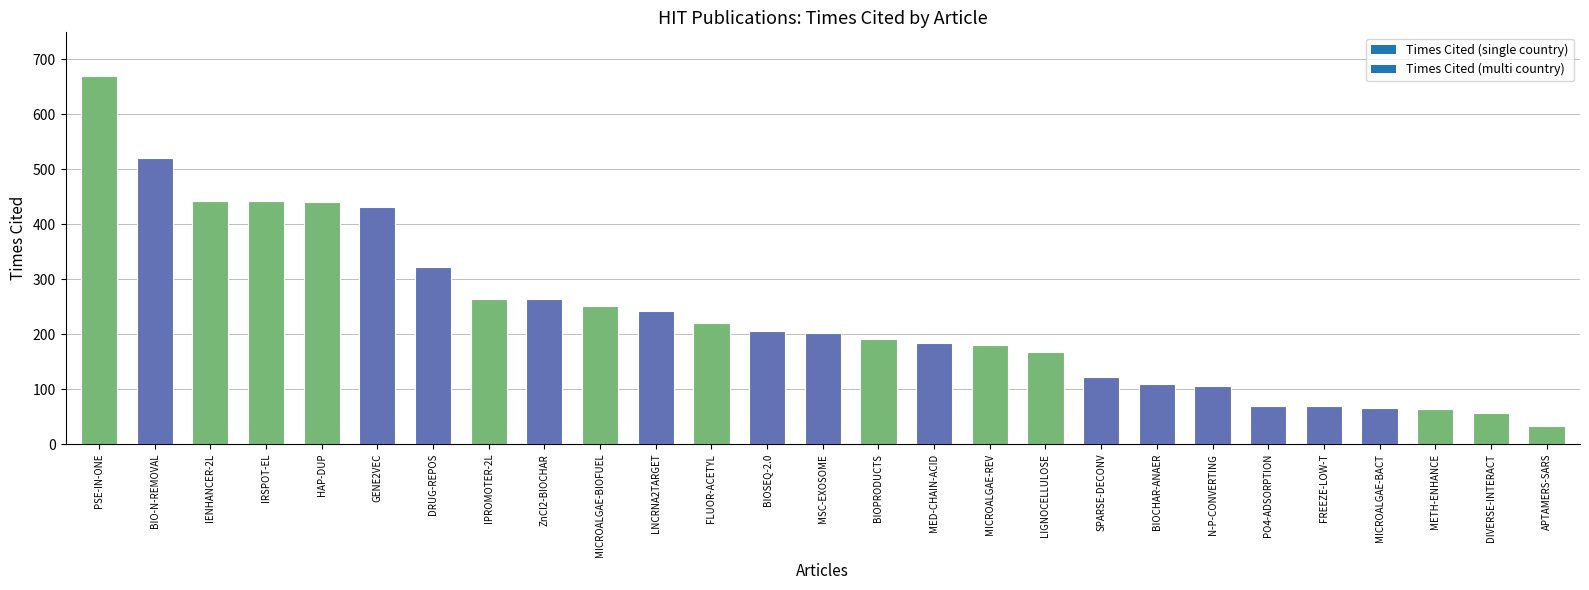

What is the minimum value shown in the chart?

33